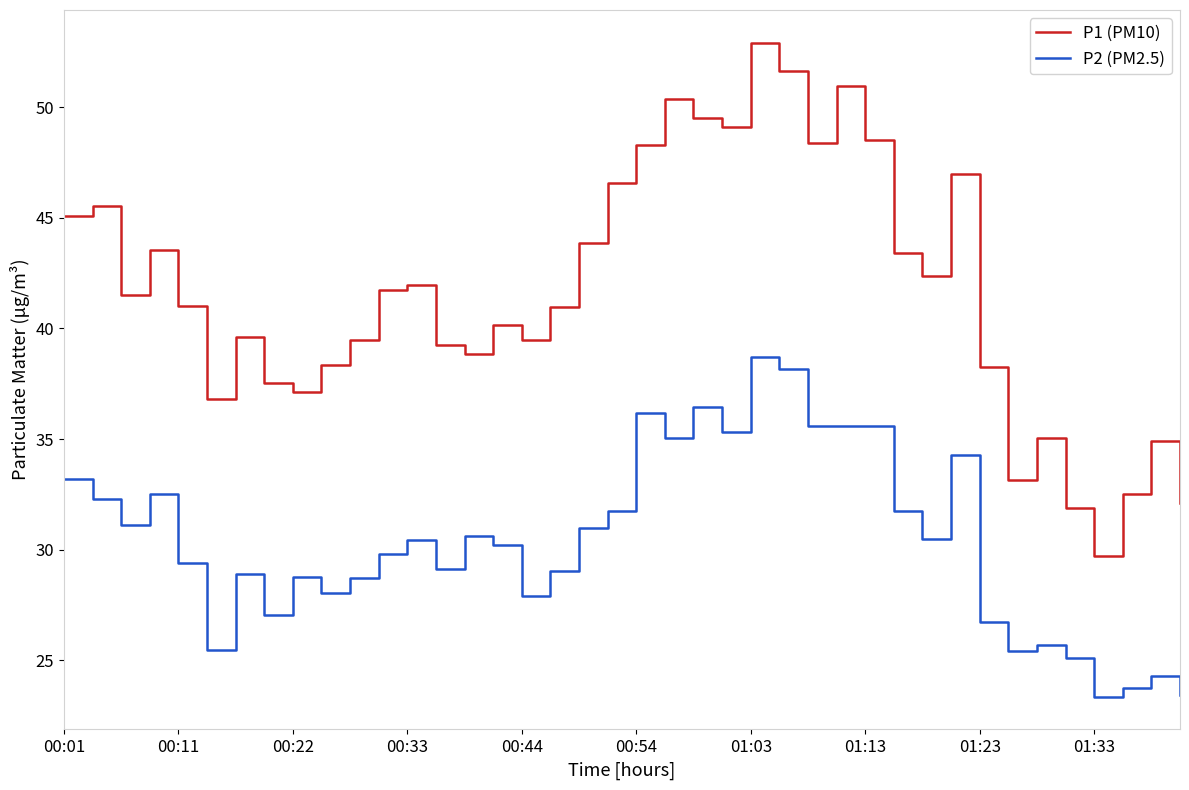

Which series has the largest range (max minus min)?

P1 (PM10)